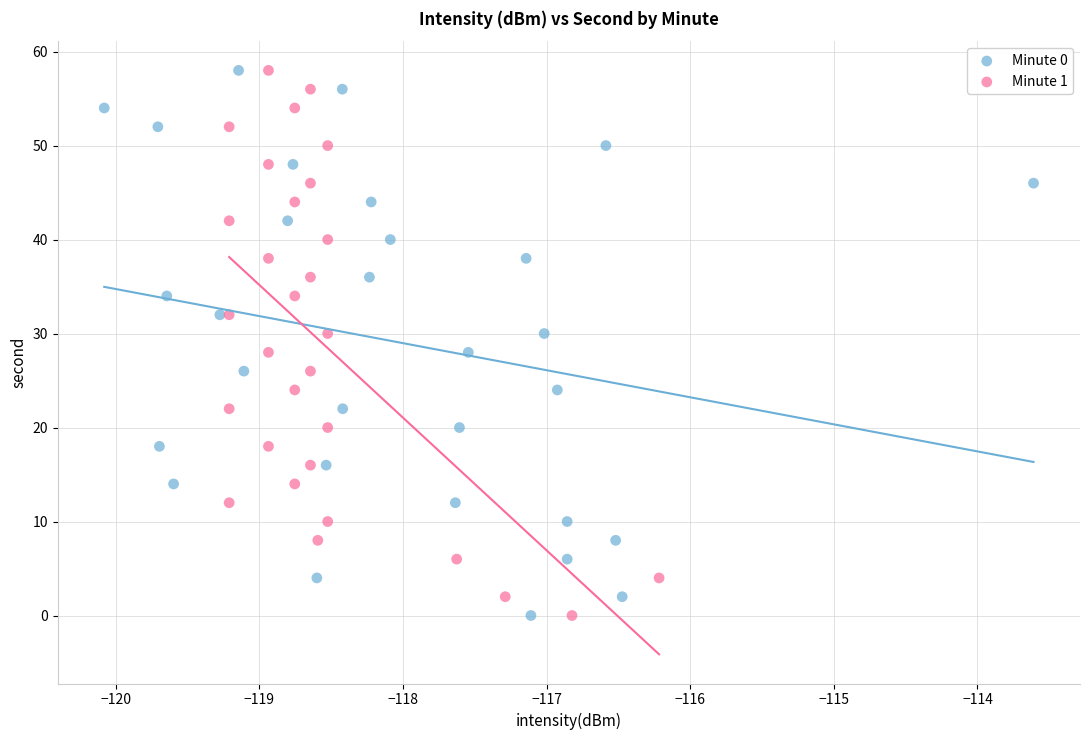

What are all the series names shown in the legend?

Minute 0, Minute 1